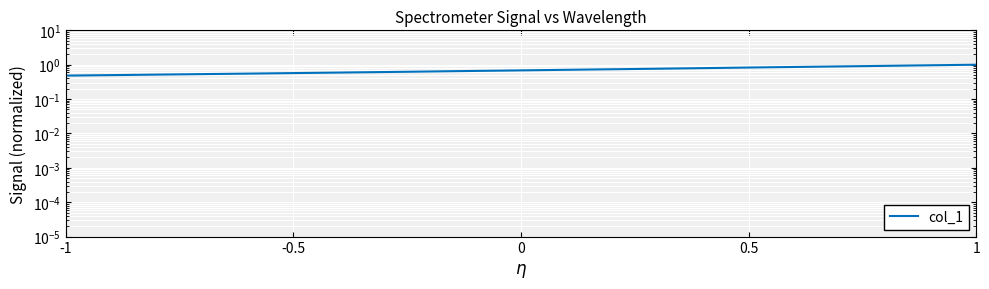

Where is the data nearest to the value 0?

-1